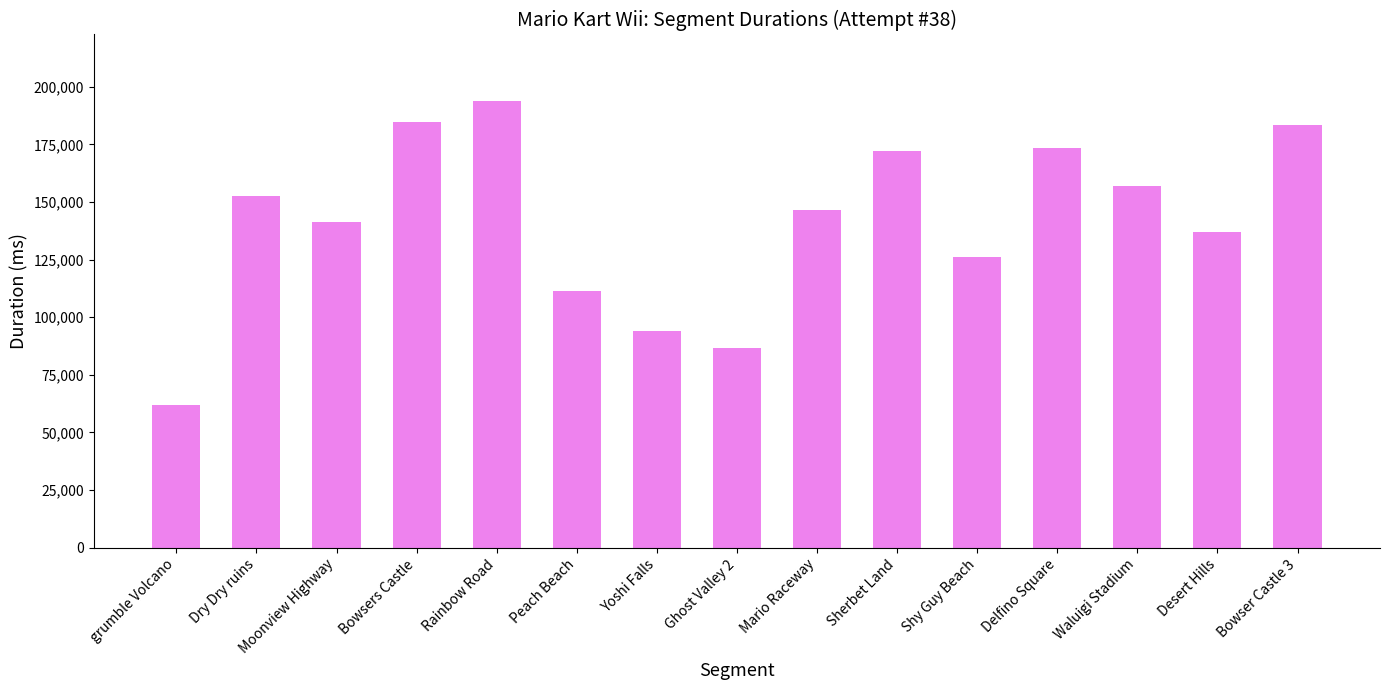

What is the ratio of the value at grumble Volcano to the value at Delfino Square?

0.4